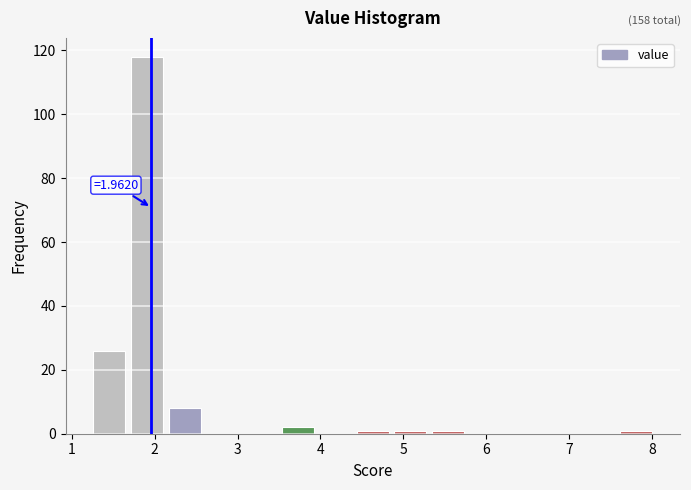

Which range on the x-axis has the tallest bar?

1.7 to 2.1